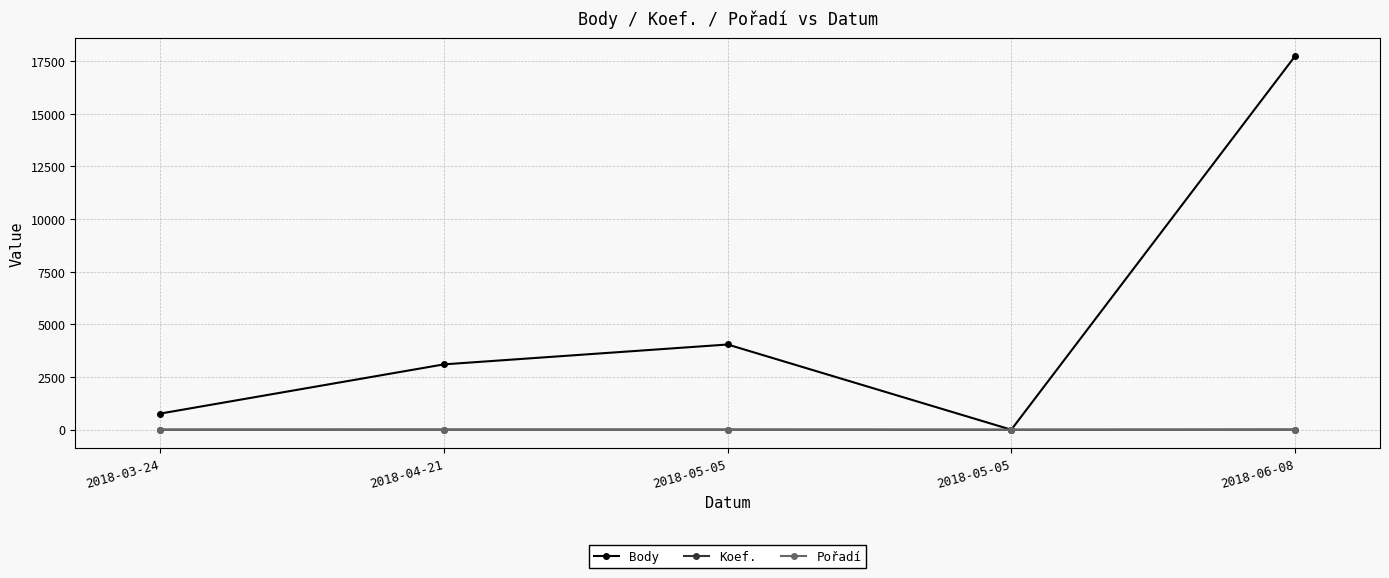

How many lines are shown in the chart?

3